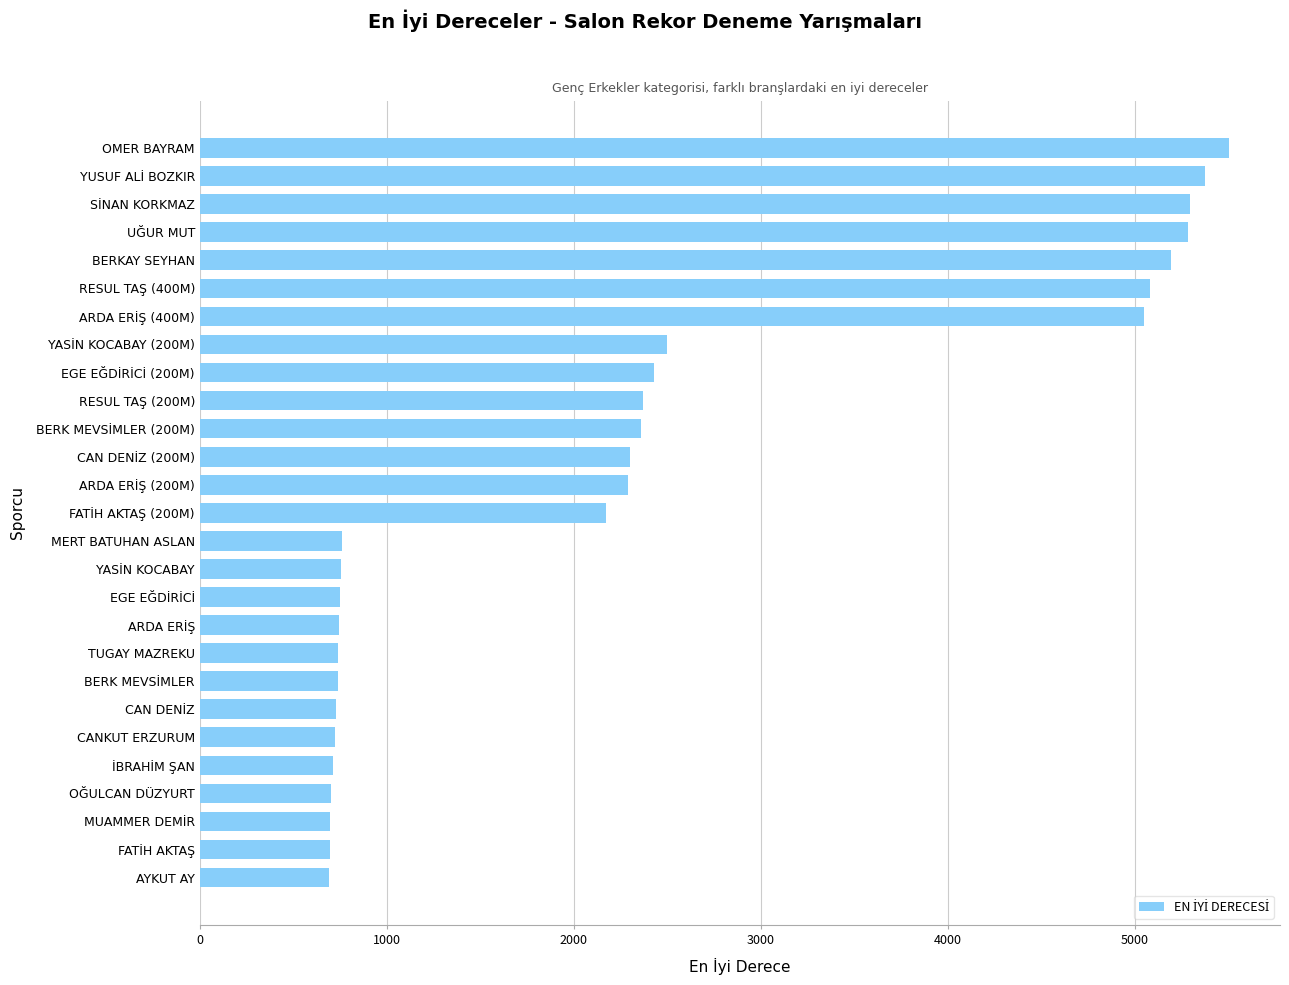

What is the average value?

2319